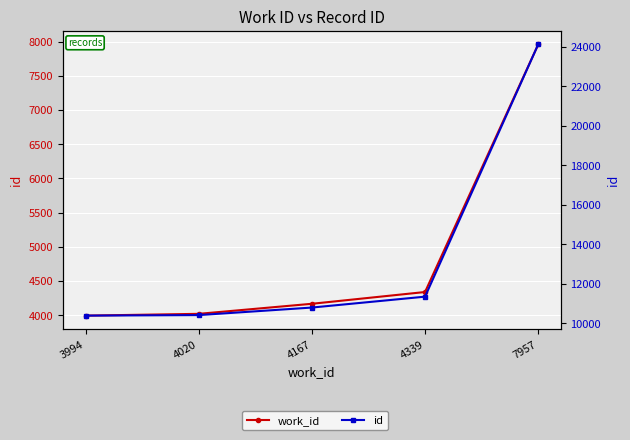

What is the minimum value for work_id?

3994